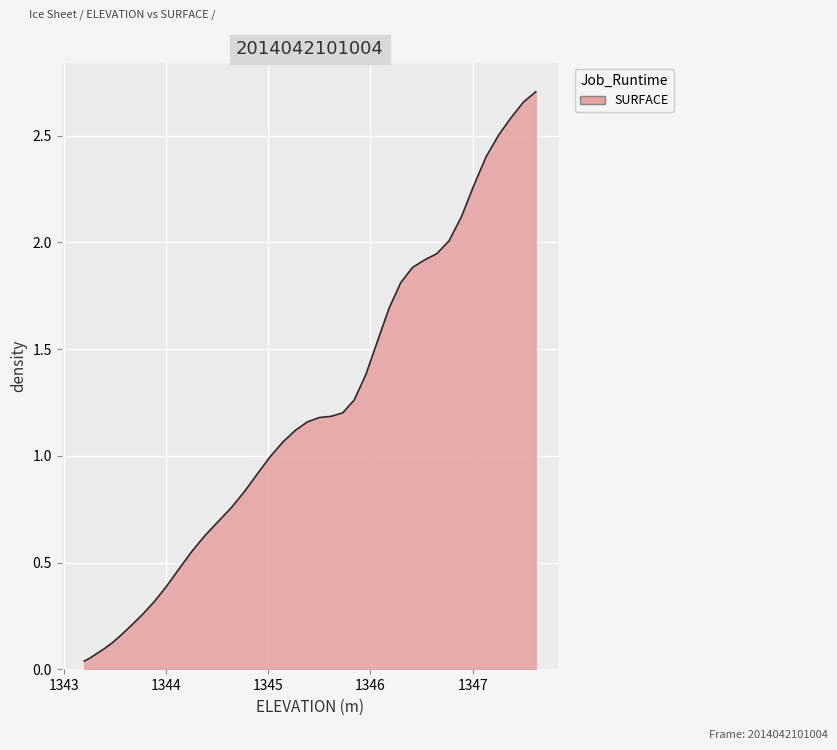

Does the chart display data point markers on the line(s)?

No